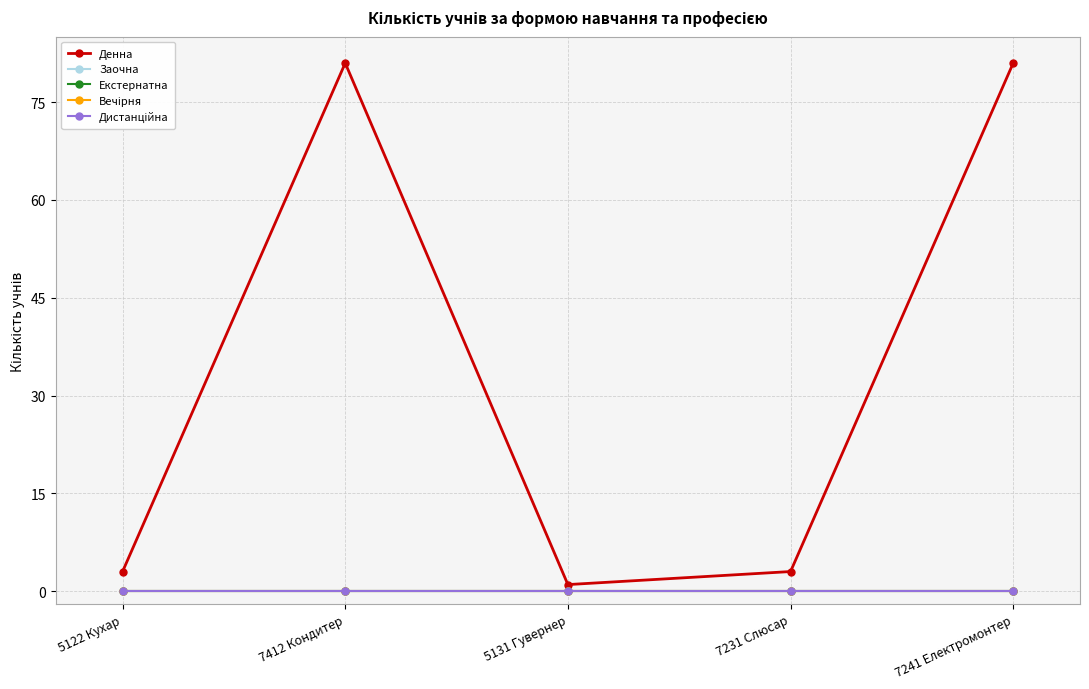

Which series has the largest total across all categories?

Денна